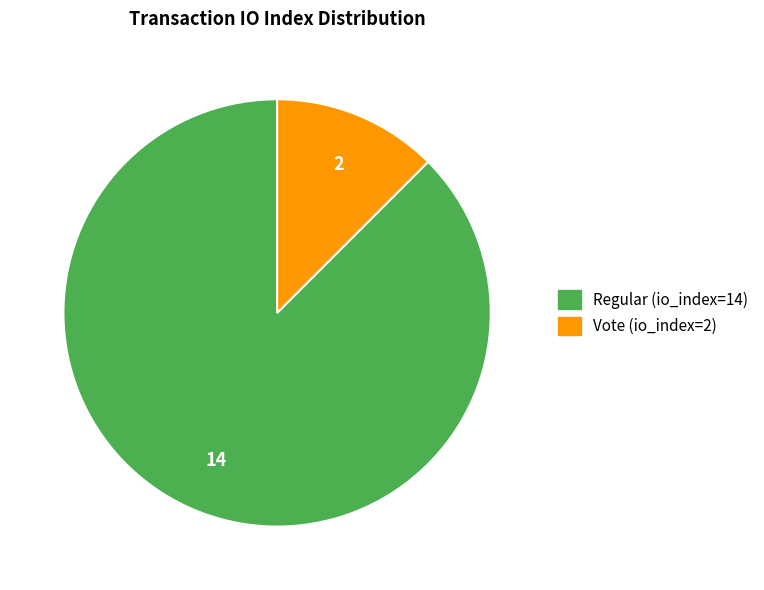

True or false: Vote (io_index=2) accounts for 2% of the total.

False